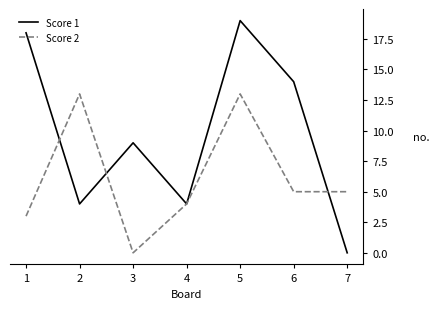

Is it true that Score 1 equals 4 at 2?

True